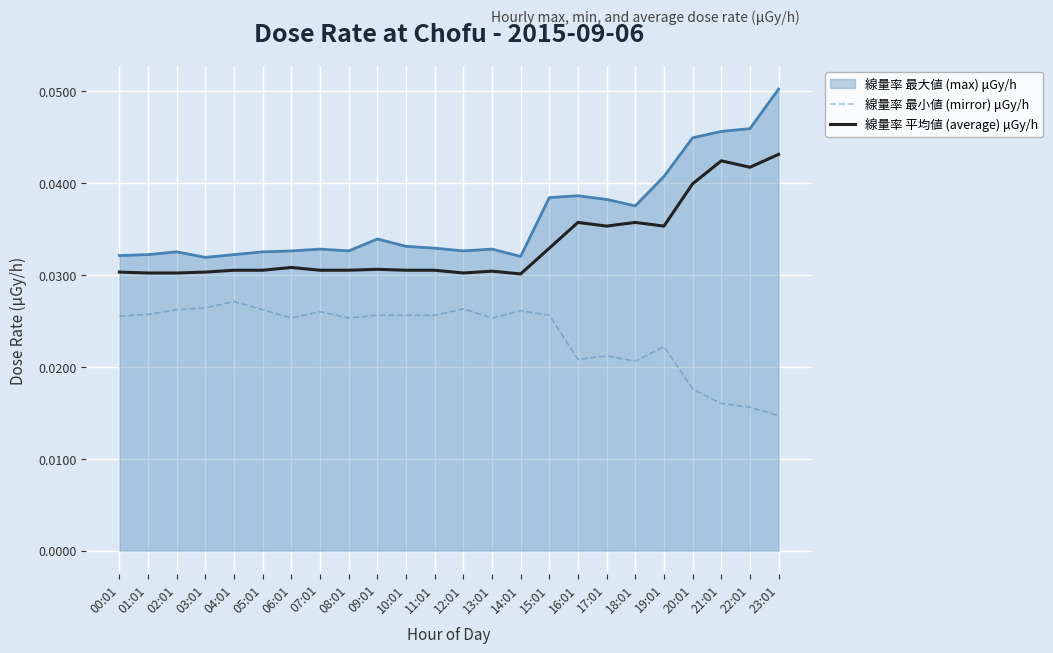

Count the 線量率 平均値 (average) μGy/h values in the range 0 to 1.

24